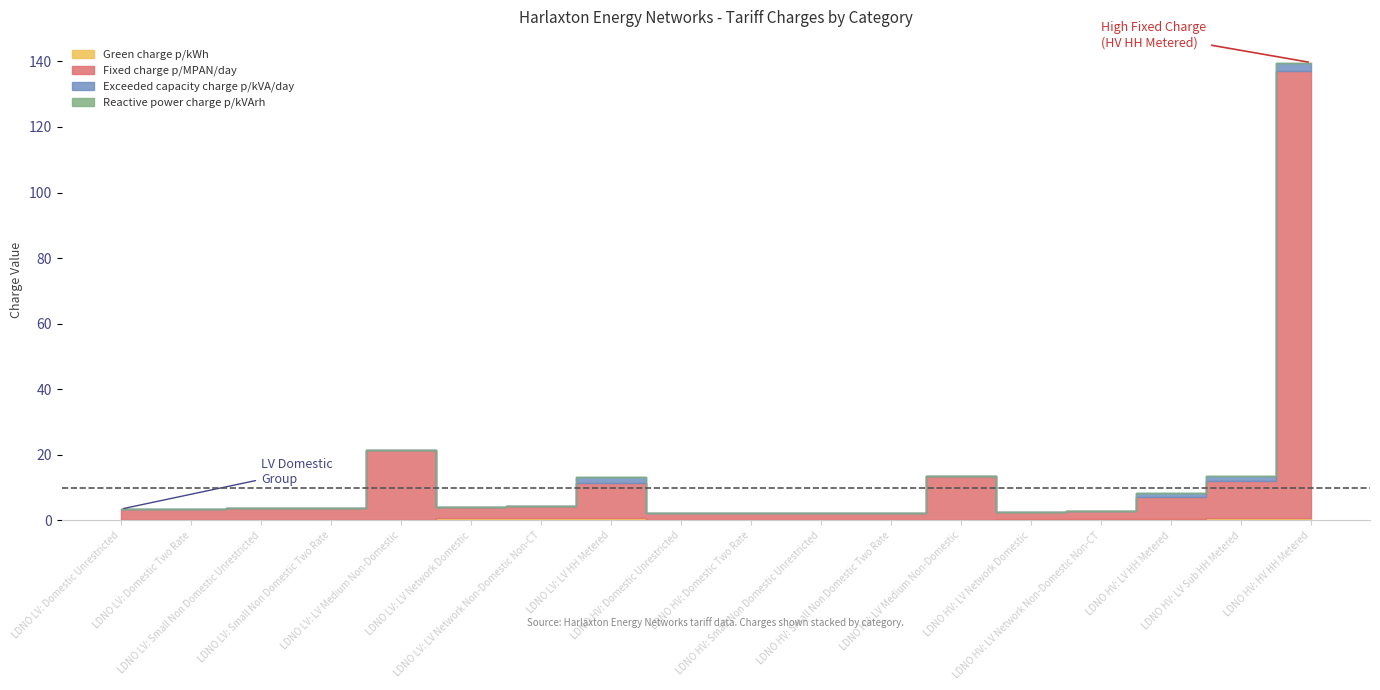

At LDNO HV: LV HH Metered, list the series in order from smallest to largest.

Reactive power charge p/kVArh, Green charge p/kWh, Exceeded capacity charge p/kVA/day, Fixed charge p/MPAN/day